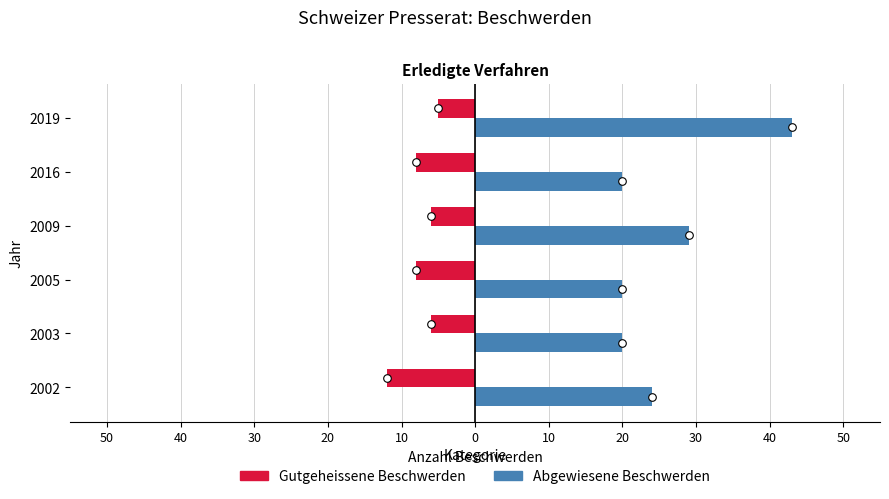

Which series has the largest total across all categories?

Abgewiesene Beschwerden